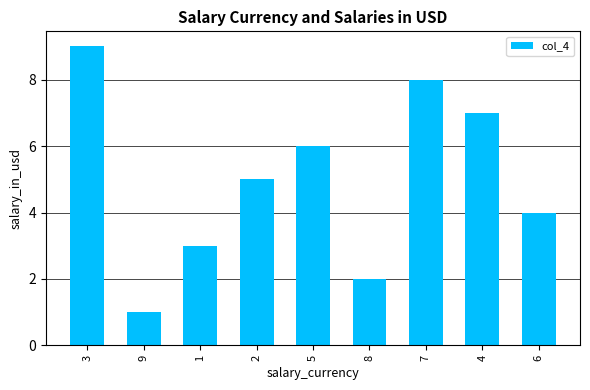

What is the value of the 2nd bar from the left?

1